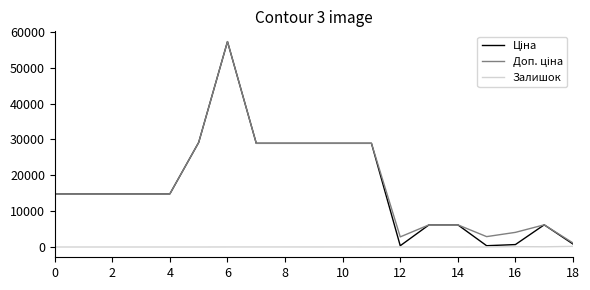

At how many categories does at least one series exceed 22616?

7